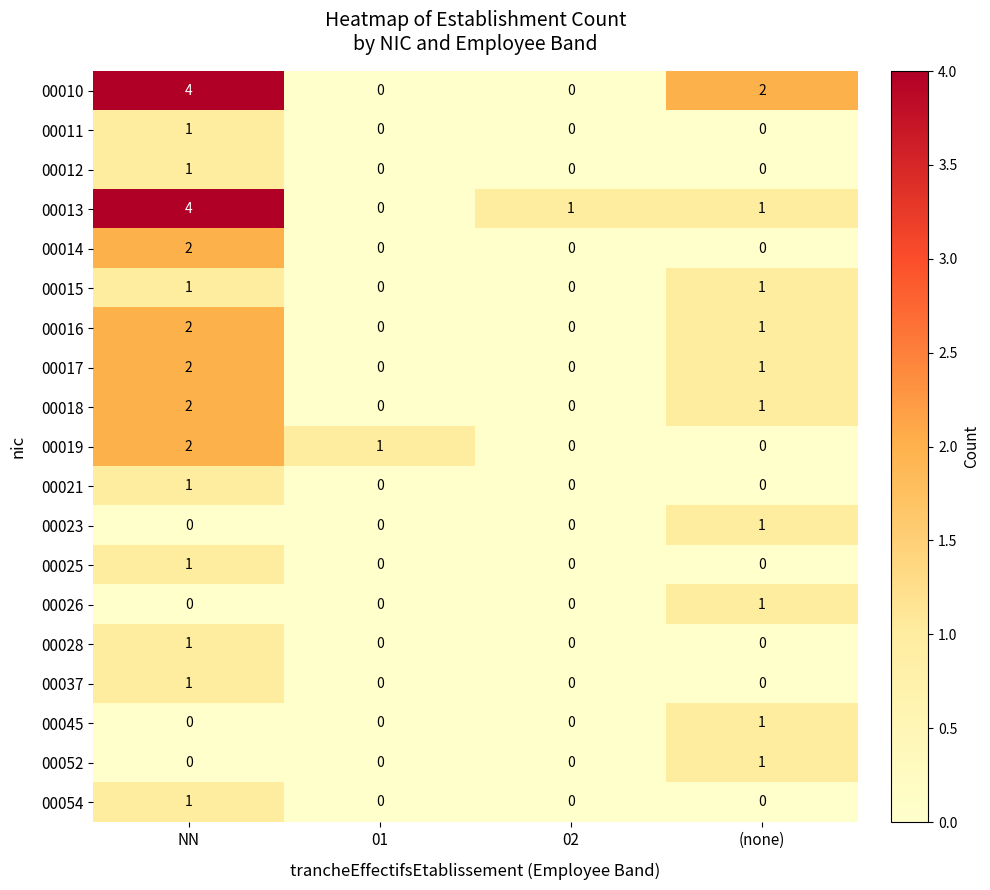

Is it true that 00037 equals 1 at 01?

False